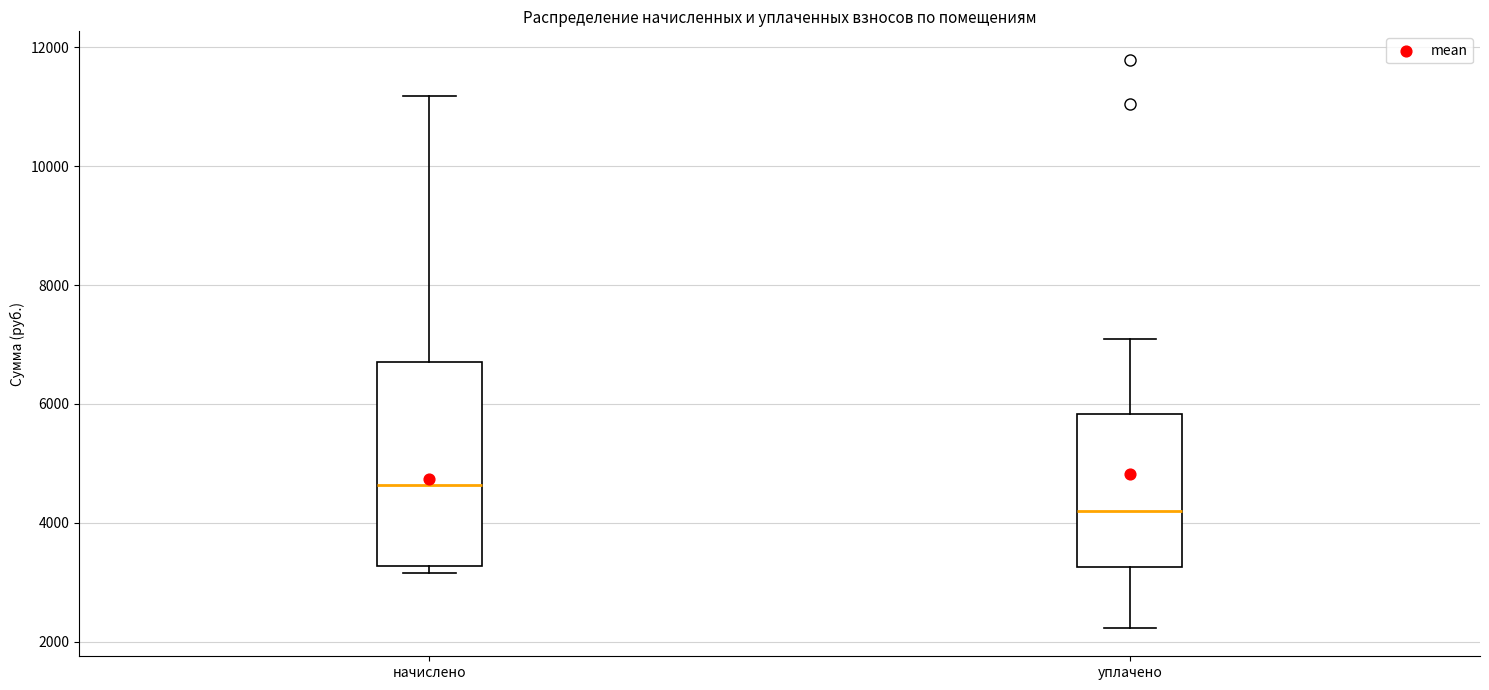

Reading left to right, read every box against the y-axis: the position of its median line, the range the box covers, and the ends of its whiskers. The values are not printed on the chart, so give them approximately, as read against the axis.

начислено: median 4600, box 3200 to 6600, whiskers 3200 (just below the box's lower edge) to 11200
уплачено: median 4200, box 3200 to 5800, whiskers 2200 to 7000